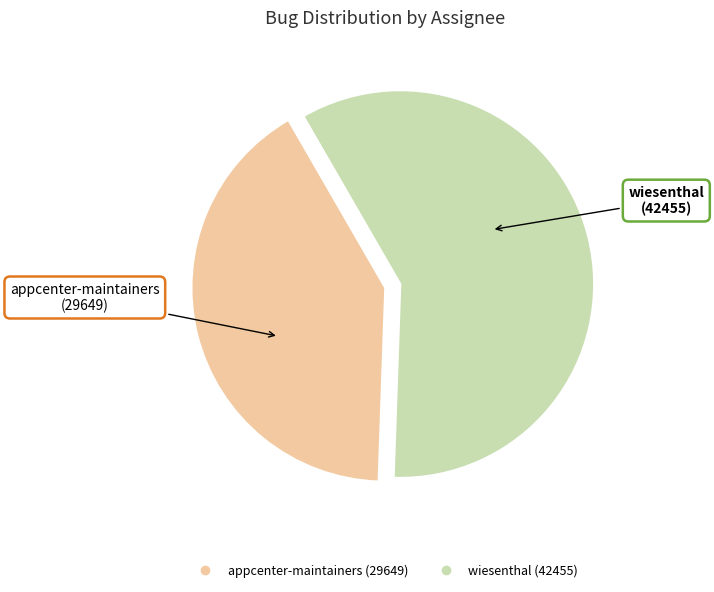

Is it true that appcenter-maintainers is 48% of the pie?

False